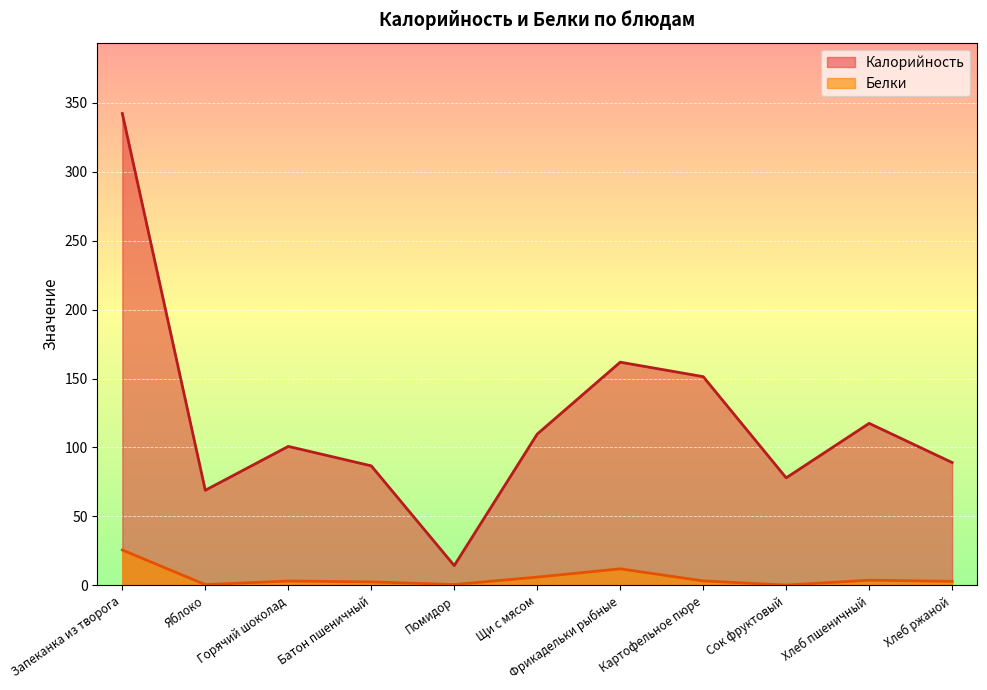

What is the sum of the Калорийность values at Щи с мясом and Фрикадельки рыбные?

271.6